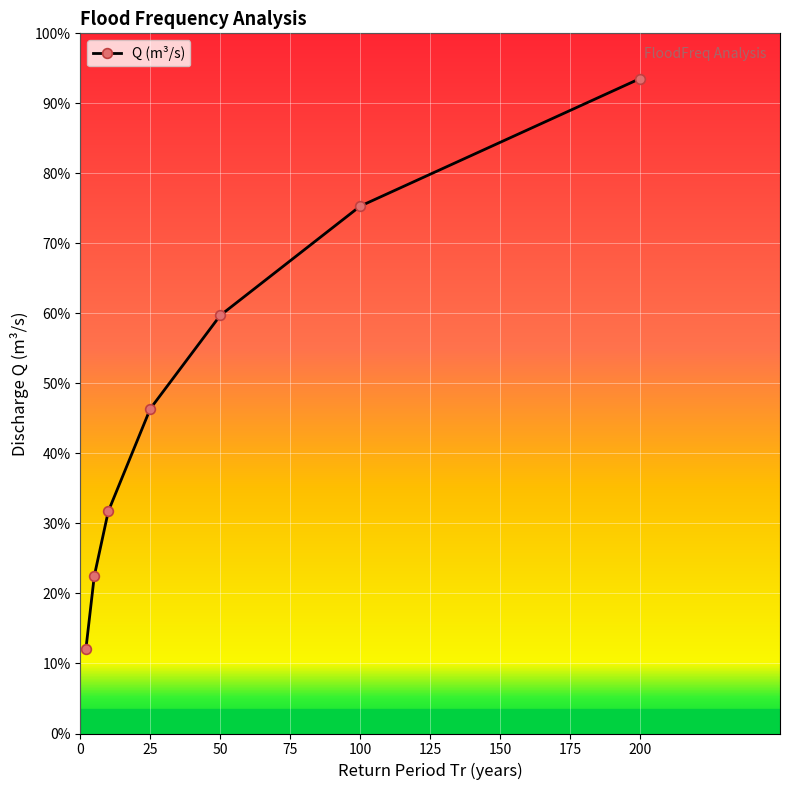

How many data points does each series have?

7